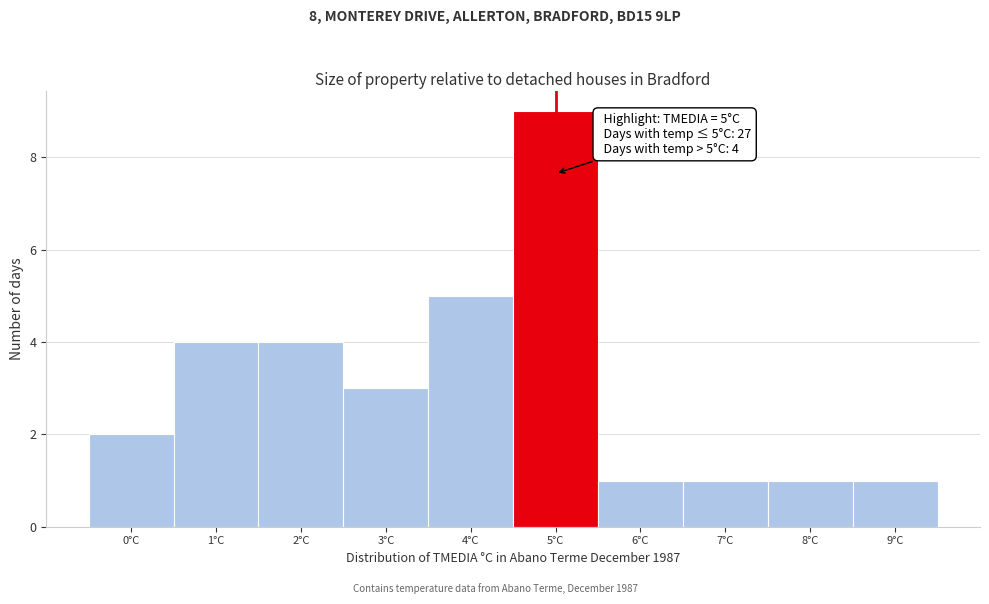

Over which range of the x-axis is the bar tallest?

4.5 to 5.5